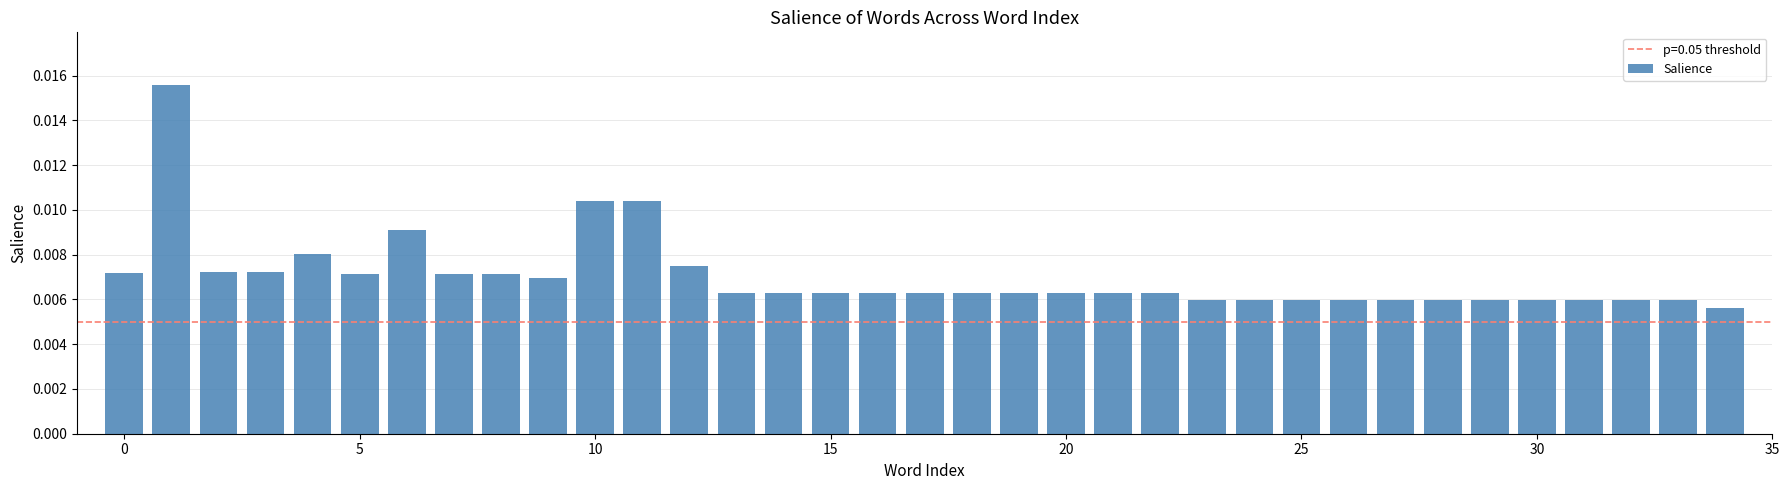

How many values are between 0 and 1?

35